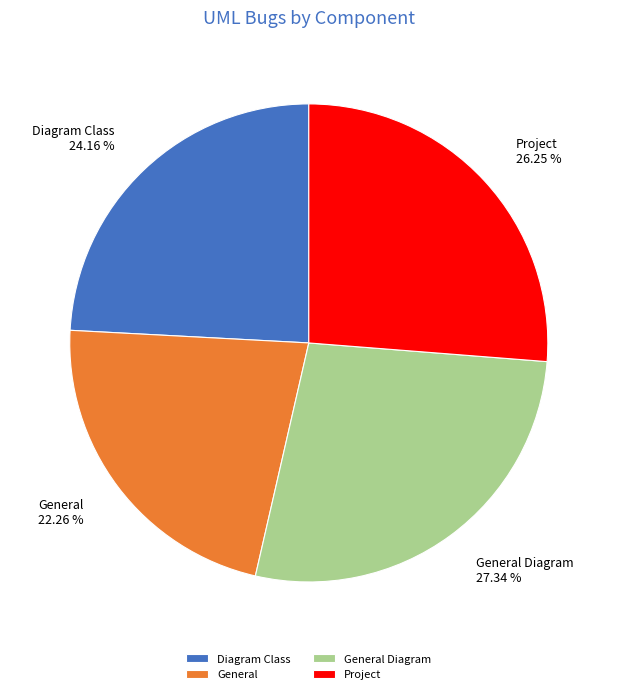

How many slices are in this pie chart?

4